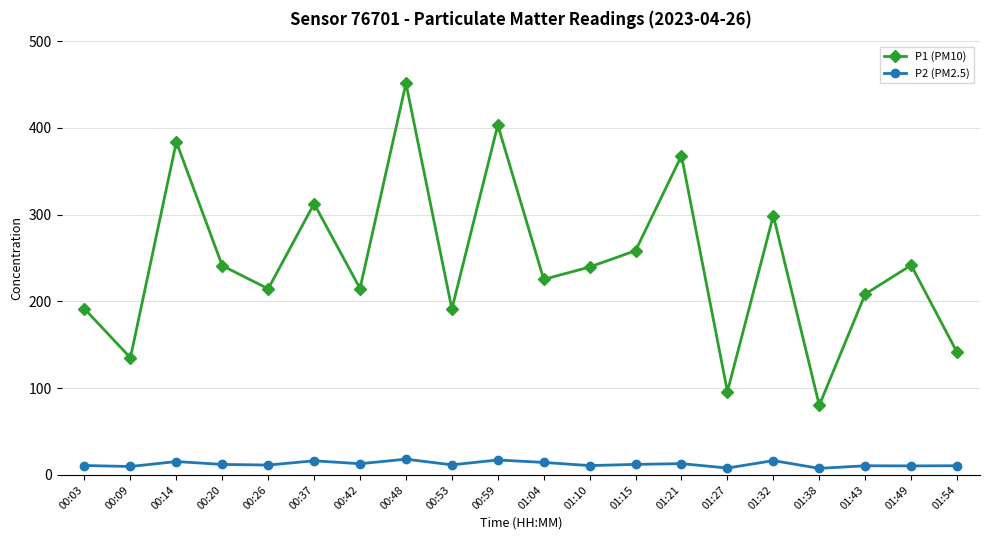

Rank the series by their maximum value, from lowest to highest.

P2 (PM2.5), P1 (PM10)